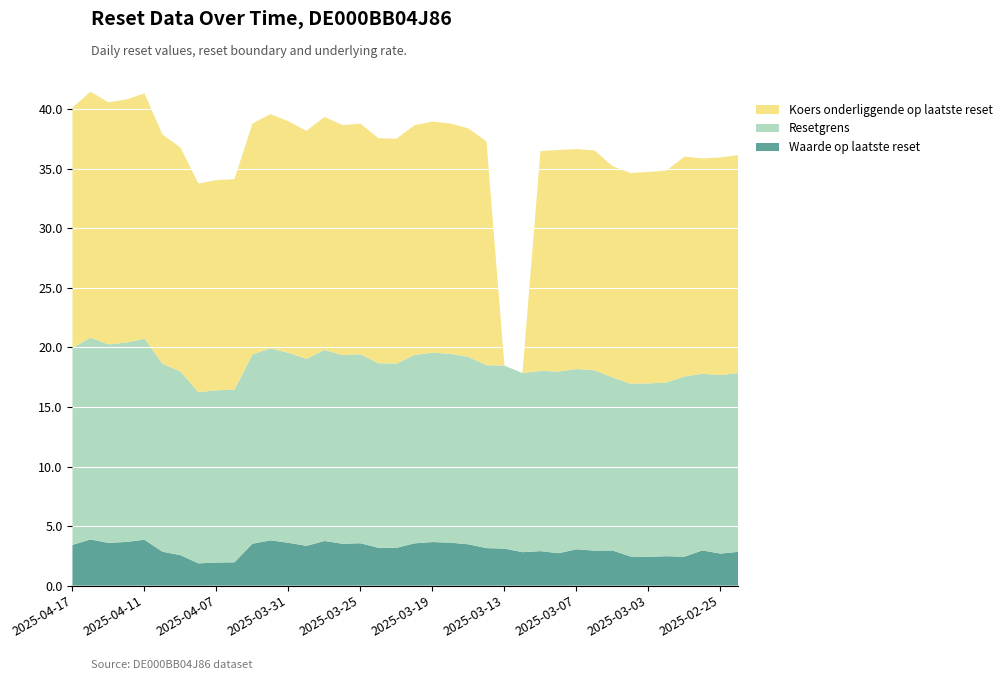

Reading right to left, transcribe all the data shown in this chart.

Waarde op laatste reset: 2.8	2.7	3.0	2.4	2.5	2.4	2.5	3.0	2.9	3.0	2.7	2.9	2.8	3.1	3.1	3.5	3.6	3.7	3.5	3.2	3.2	3.6	3.5	3.8	3.3	3.6	3.8	3.5	2.0	1.9	1.9	2.6	2.9	3.9	3.7	3.6	3.9	3.4
Resetgrens: 15.0	15.0	14.8	15.1	14.6	14.6	14.5	14.5	15.1	15.1	15.3	15.1	15.0	15.4	15.4	15.7	15.9	15.9	15.8	15.5	15.5	15.9	15.8	16.0	15.7	15.9	16.1	15.9	14.5	14.5	14.4	15.4	15.8	16.9	16.7	16.7	16.9	16.5
Koers onderliggende op laatste reset: 18.3	18.3	18.1	18.4	17.8	17.8	17.7	17.7	18.5	18.5	18.6	18.4	0.0	0.0	18.8	19.2	19.3	19.4	19.3	18.9	18.9	19.4	19.3	19.6	19.1	19.4	19.7	19.4	17.7	17.6	17.5	18.8	19.2	20.6	20.4	20.3	20.6	20.2